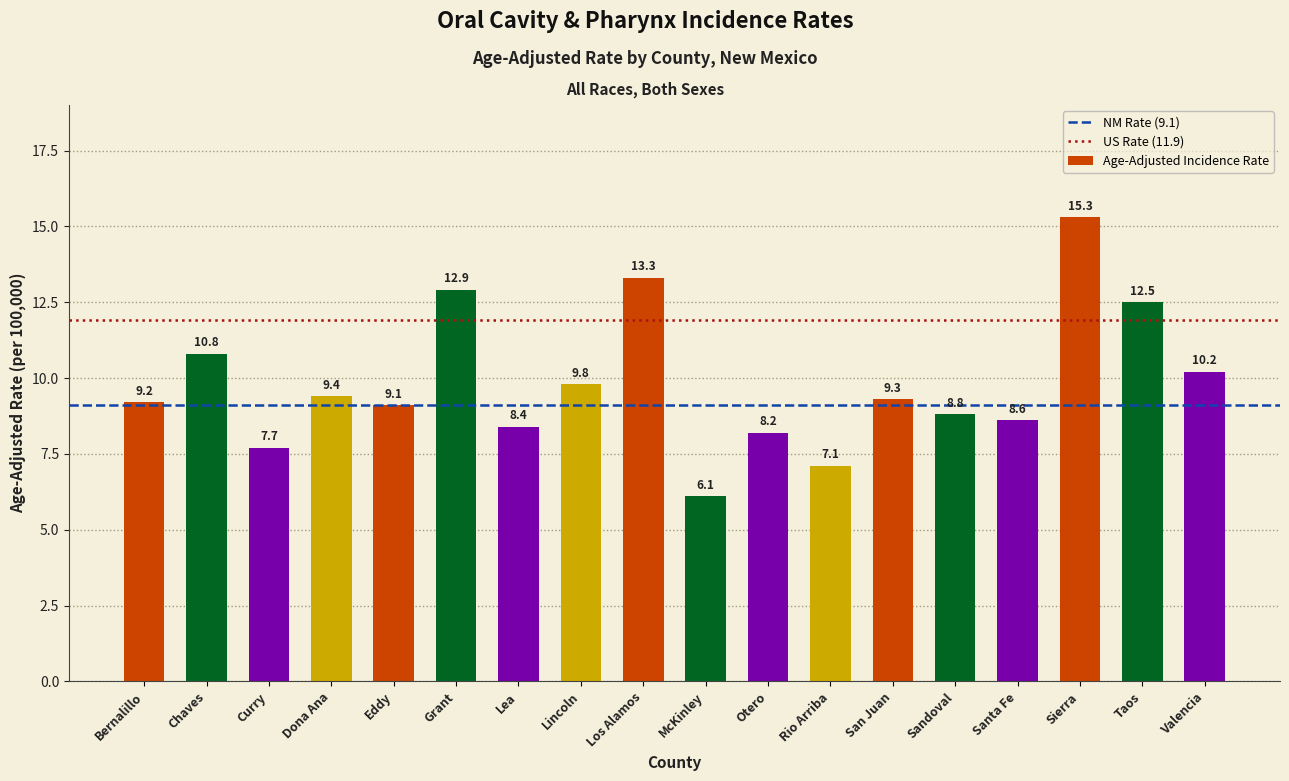

Reading left to right, what are all the values shown in this chart?

9.2	10.8	7.7	9.4	9.1	12.9	8.4	9.8	13.3	6.1	8.2	7.1	9.3	8.8	8.6	15.3	12.5	10.2